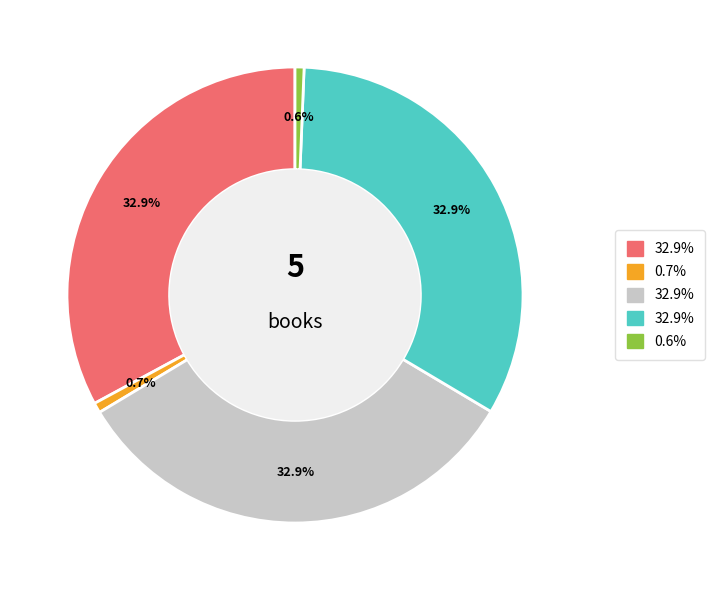

Is there a majority slice in this chart?

No